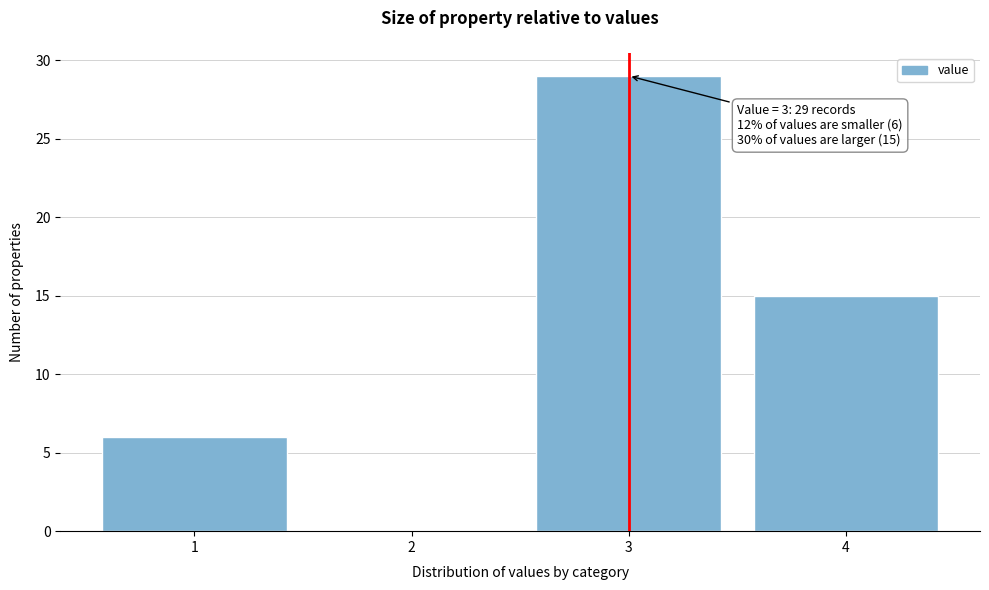

Reading left to right, transcribe all the data shown in this chart.

1=6	2=0	3=29	4=15